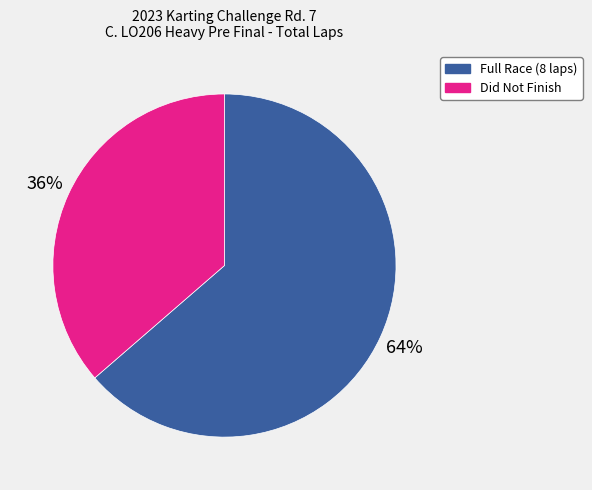

To the nearest percent, what is the average slice percentage?

50%